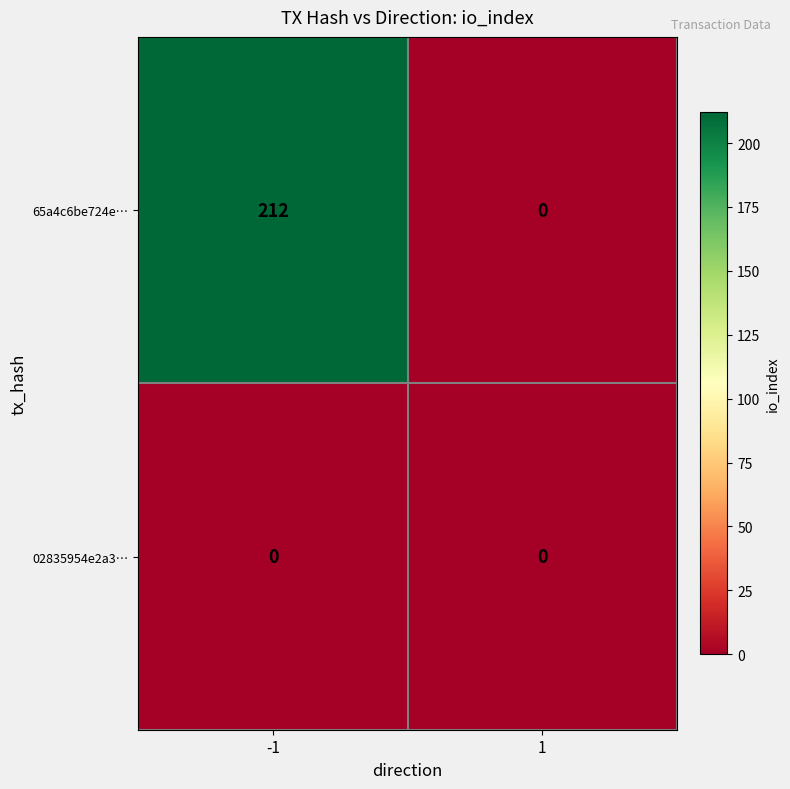

Reading left to right, extract all data points from this chart.

65a4c6be724e…: -1=212	1=0
02835954e2a3…: -1=0	1=0